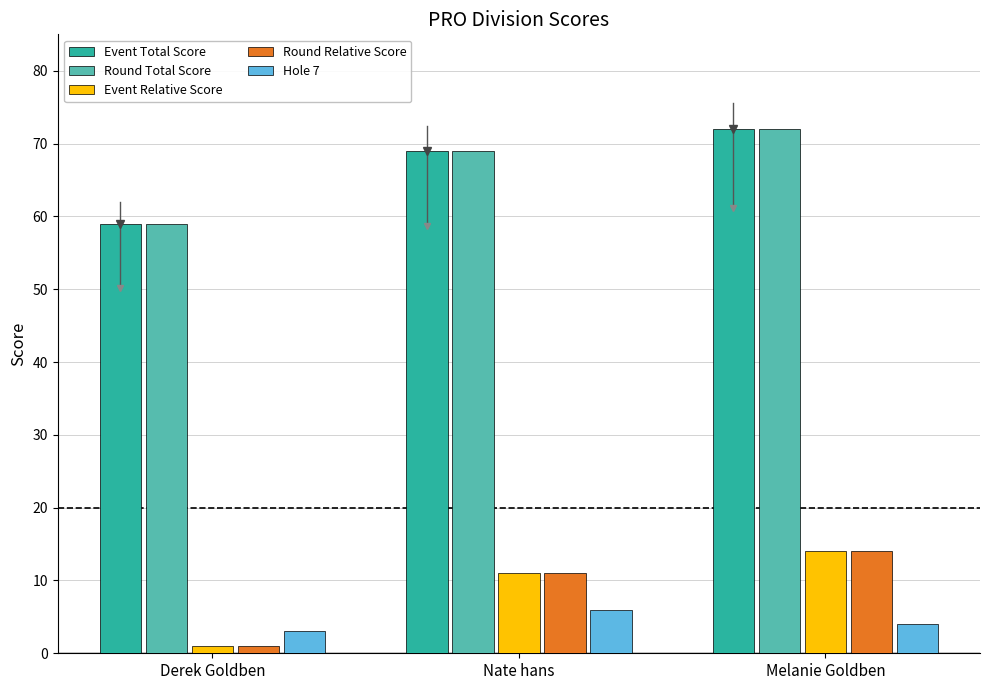

What is the label of the 2nd bar from the right?

Nate hans